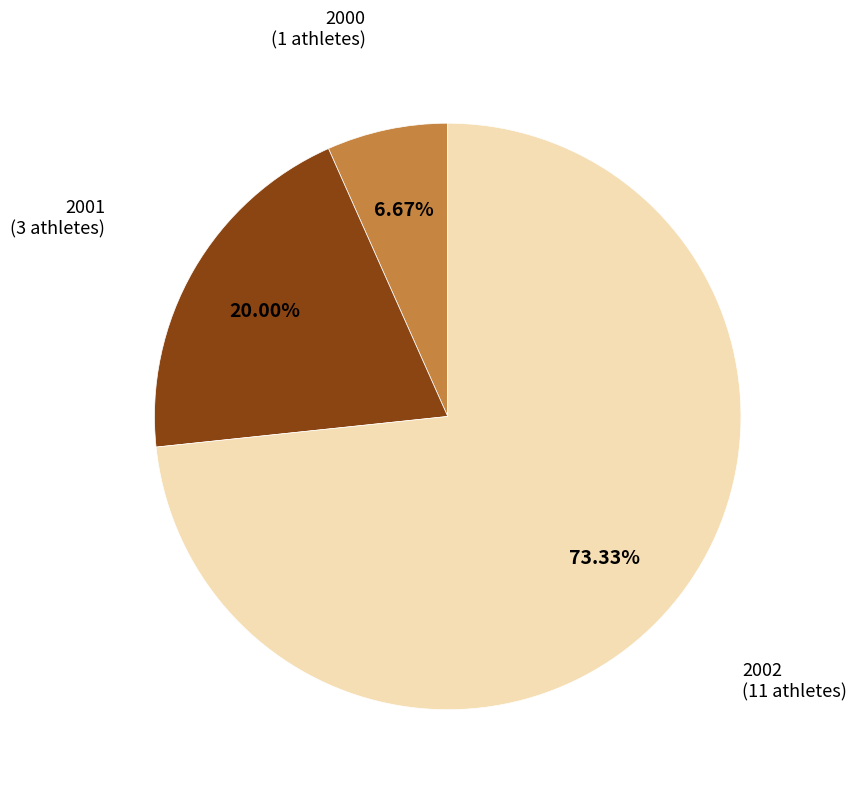

How many segments does this pie chart have?

3